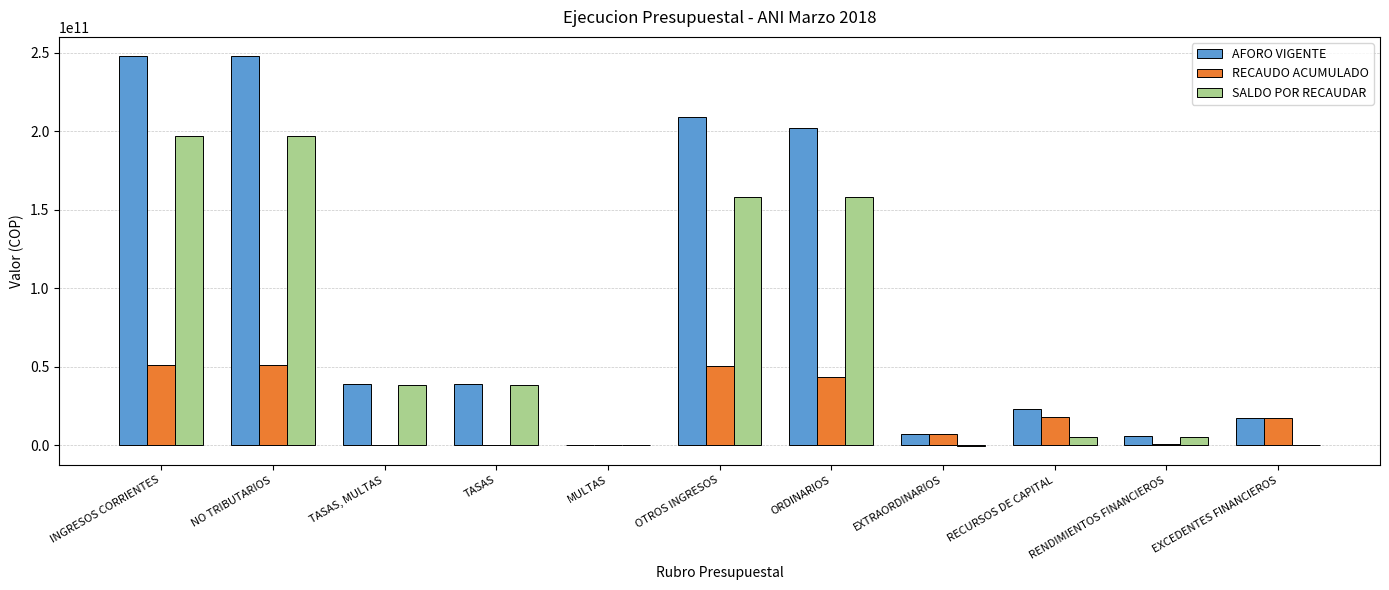

Which series has the widest spread of values?

AFORO VIGENTE